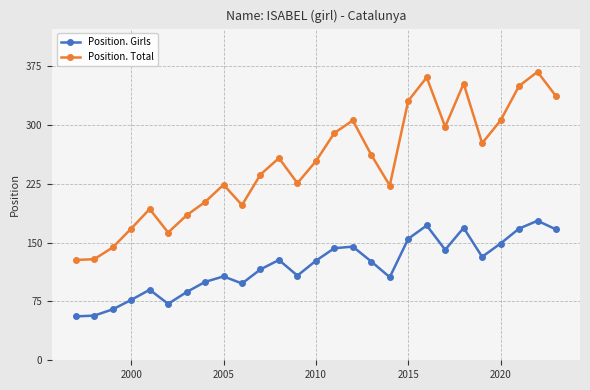

Which series has the largest total across all categories?

Position. Total